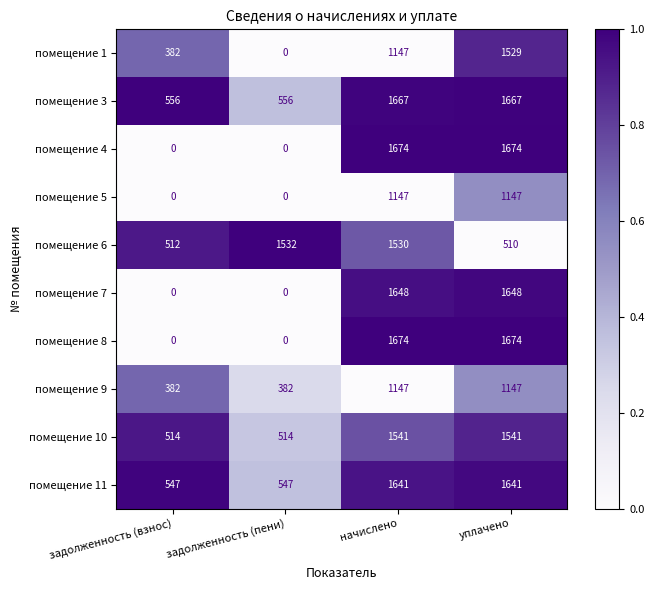

At how many categories does at least one series exceed 885?

3